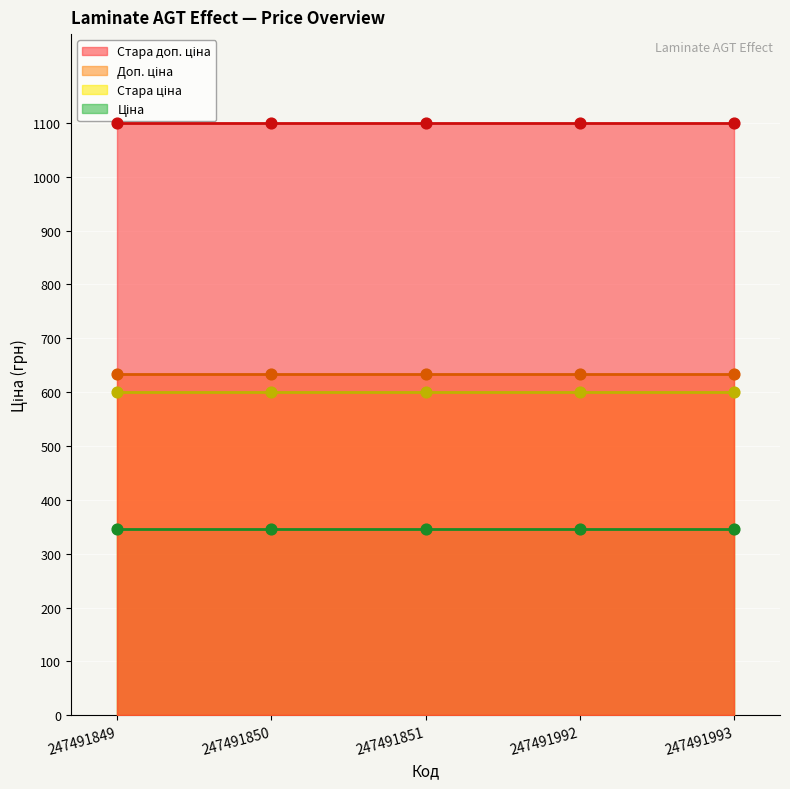

Which series has the largest Y range (max minus min)?

Ціна